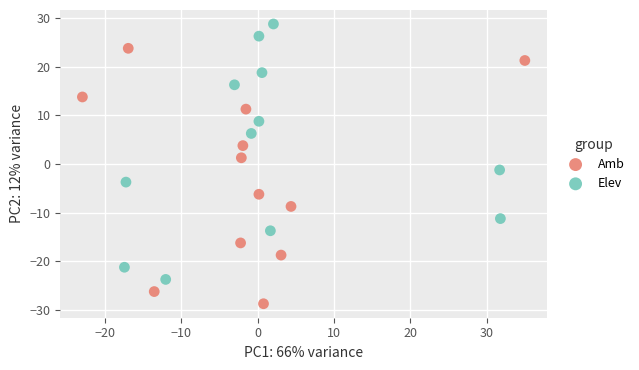

Which series contains the highest Y value?

Elev